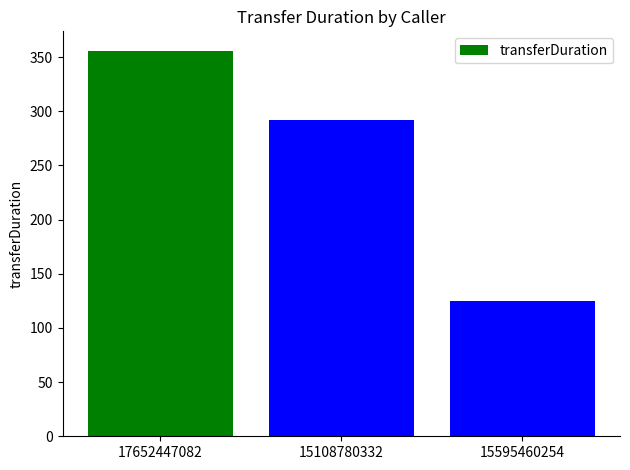

Which category has the highest value across all series?

17652447082